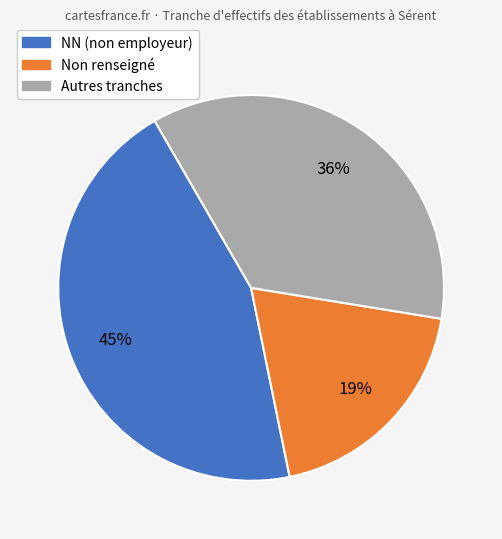

How many segments does this pie chart have?

3